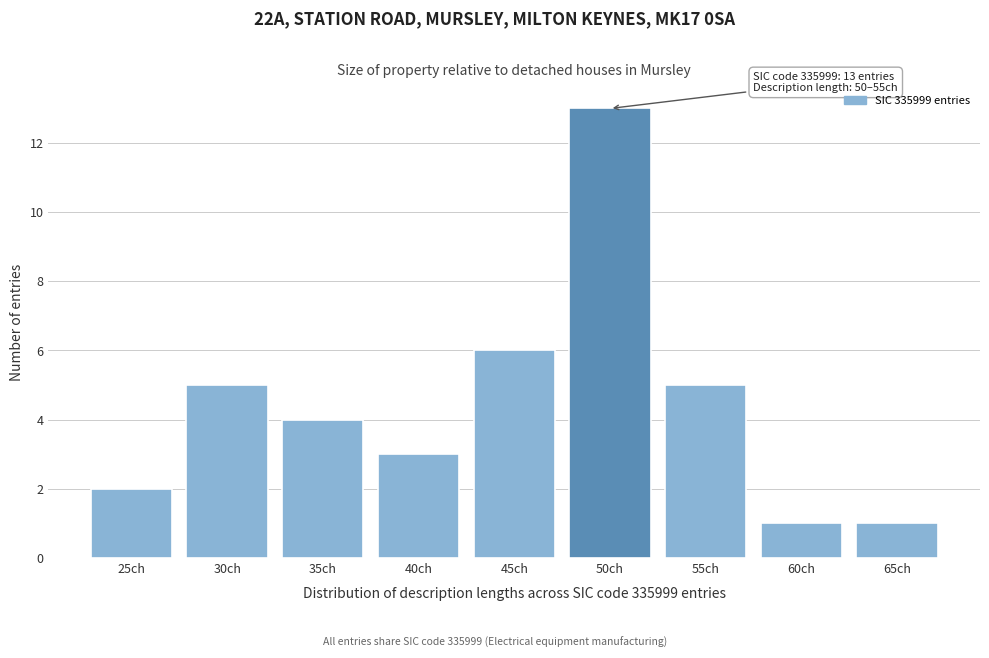

Reading left to right, extract all data points from this chart.

2	5	4	3	6	13	5	1	1